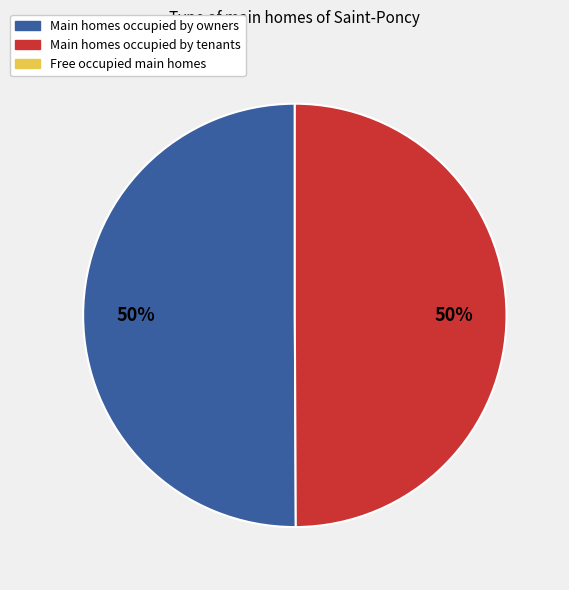

To the nearest percent, what is the average slice percentage?

50%